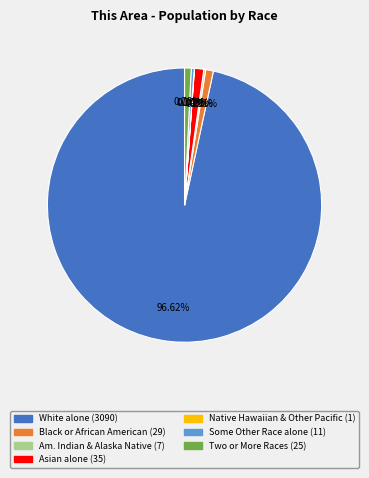

Is there any slice that represents more than half of the pie?

Yes